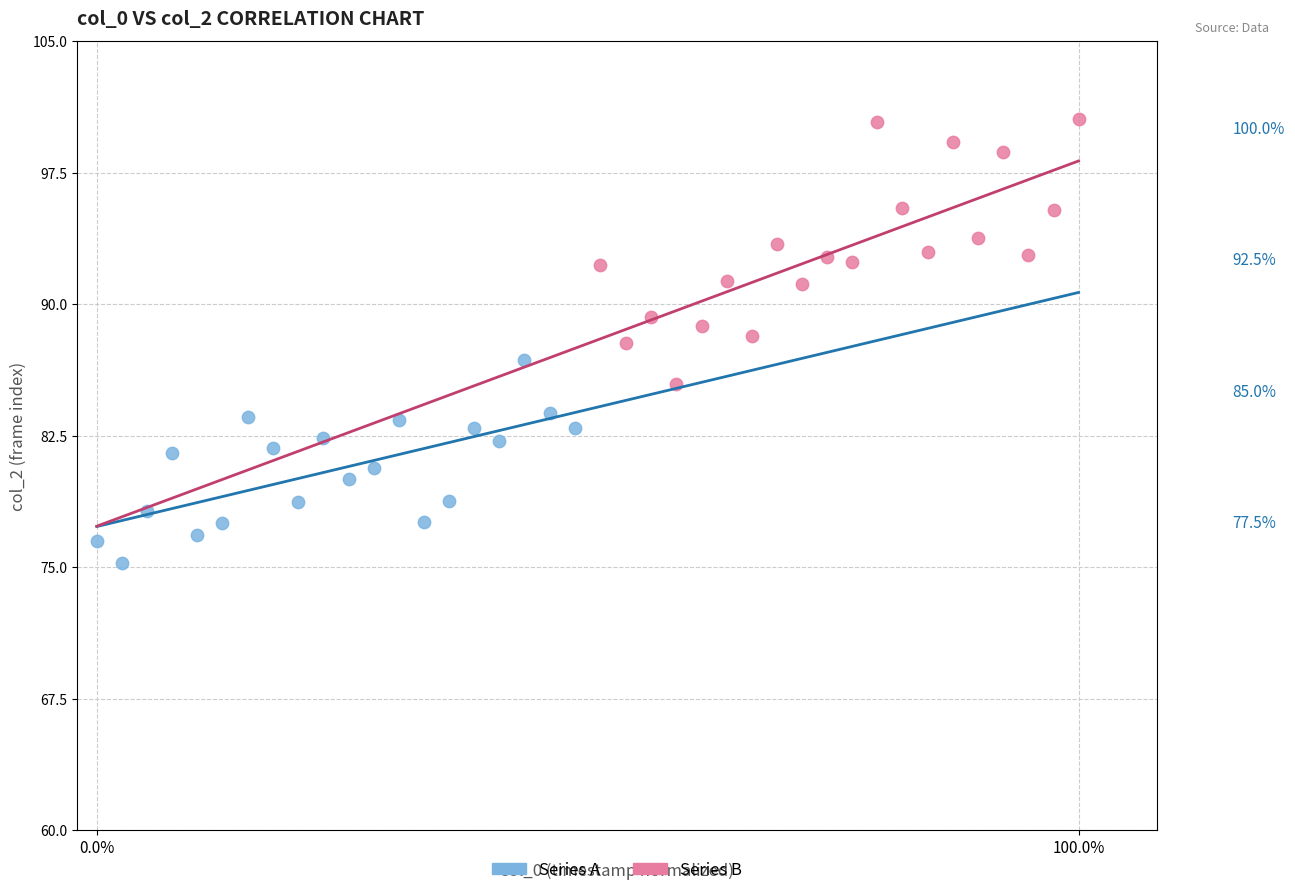

Which series reaches the maximum Y coordinate?

Series B